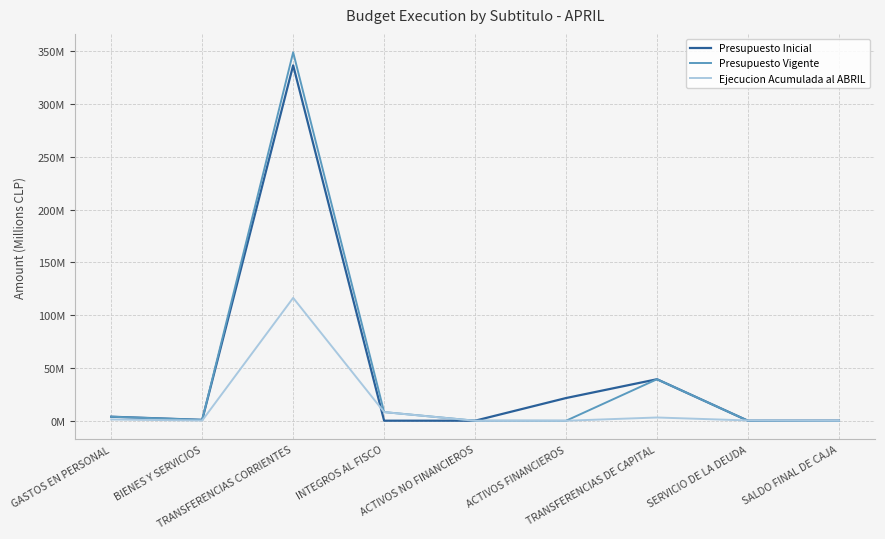

Reading left to right, list all the values displayed in this chart.

Presupuesto Inicial: 3.8	0.8	336.9	0.0	0.0	21.5	39.3	0.0	0.0
Presupuesto Vigente: 3.8	0.8	349.2	8.2	0.0	0.0	39.3	0.0	0.0
Ejecucion Acumulada al ABRIL: 1.2	0.2	116.5	8.2	0.0	0.0	3.1	0.3	0.0